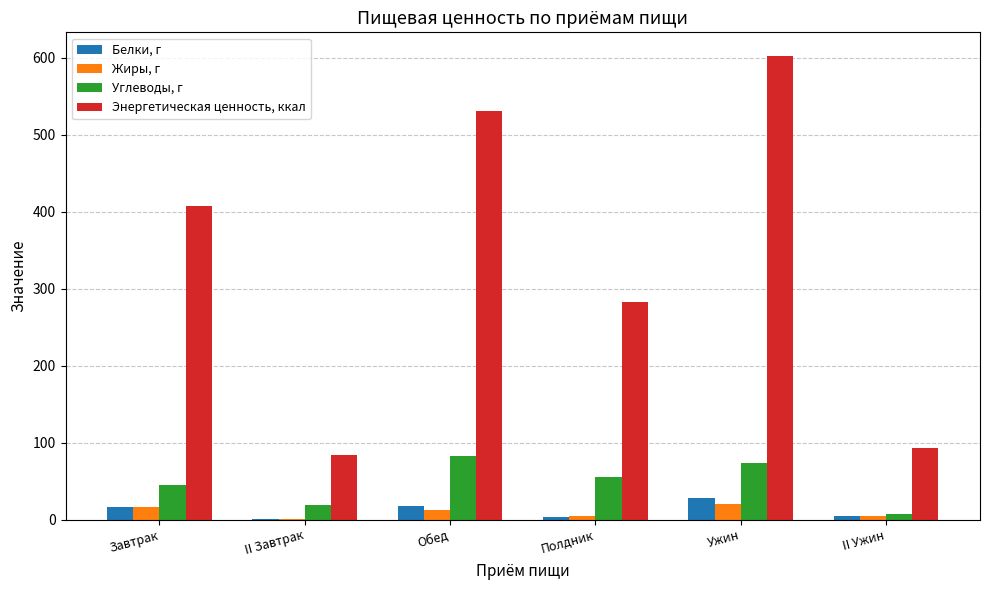

Which series changed the most between Завтрак and Полдник?

Энергетическая ценность, ккал